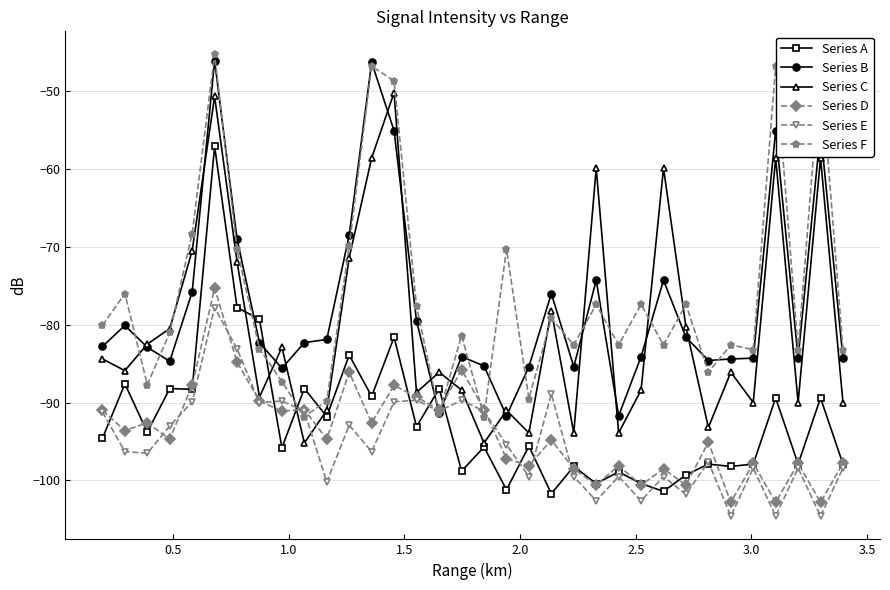

What is the value of the Series F point at the 10th from the left?

-91.8